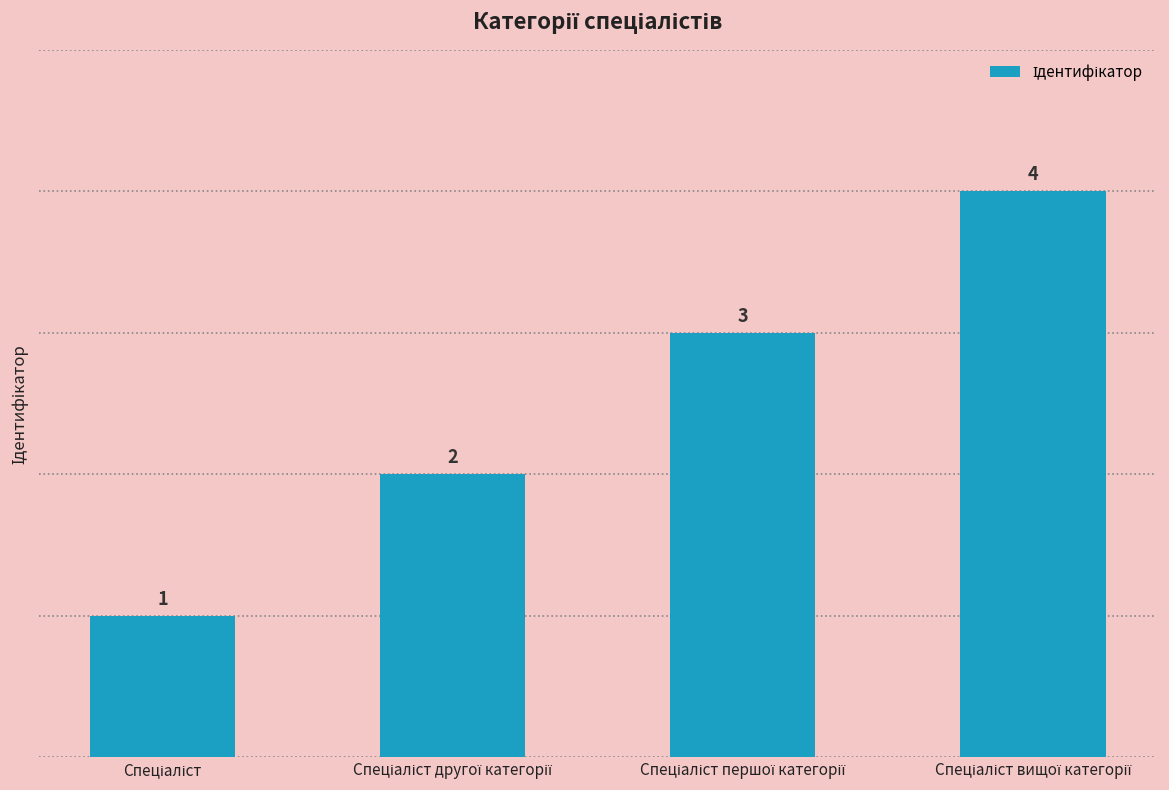

Count the values in the range 2 to 4.

3